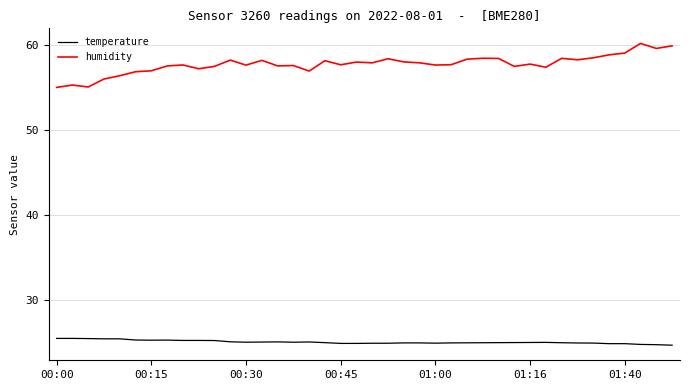

Which series has the largest range (max minus min)?

humidity